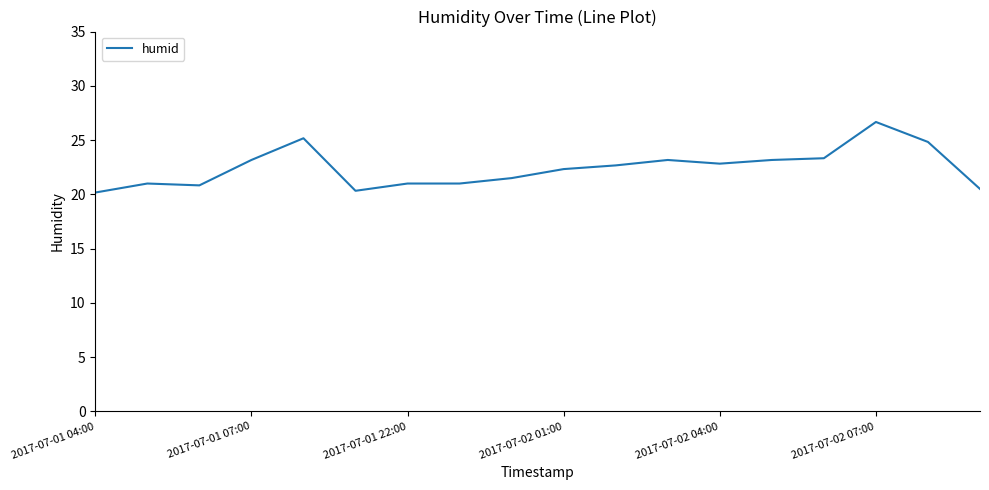

What is the maximum value shown in the chart?

26.7